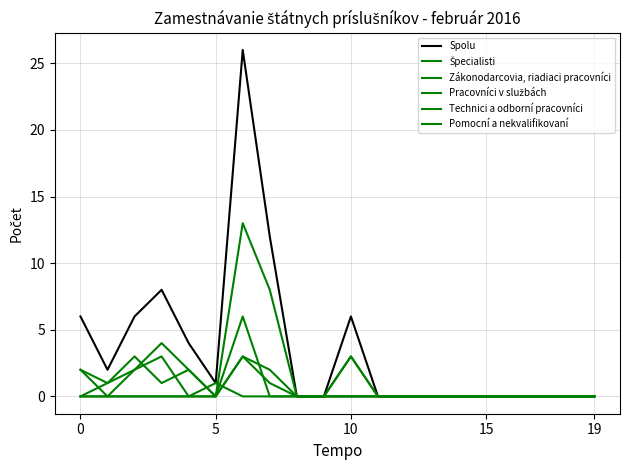

At how many categories does at least one series exceed 14?

1